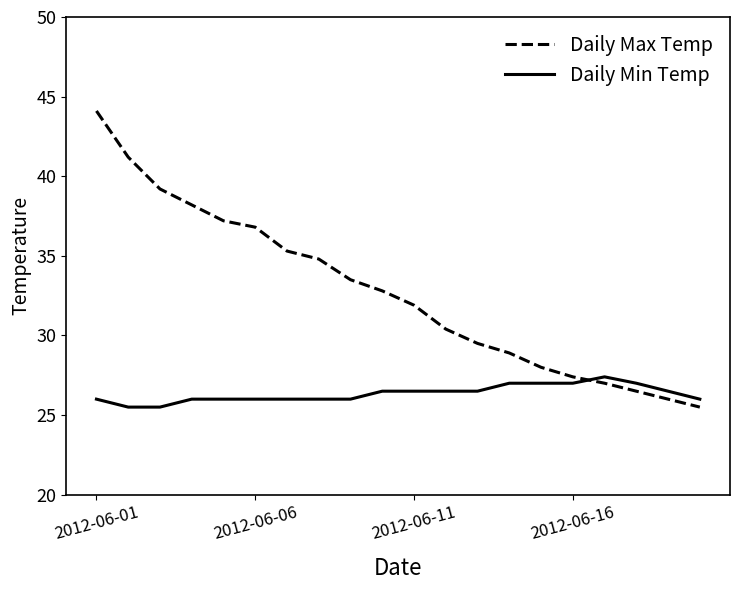

What is the minimum value shown in the chart?

25.5